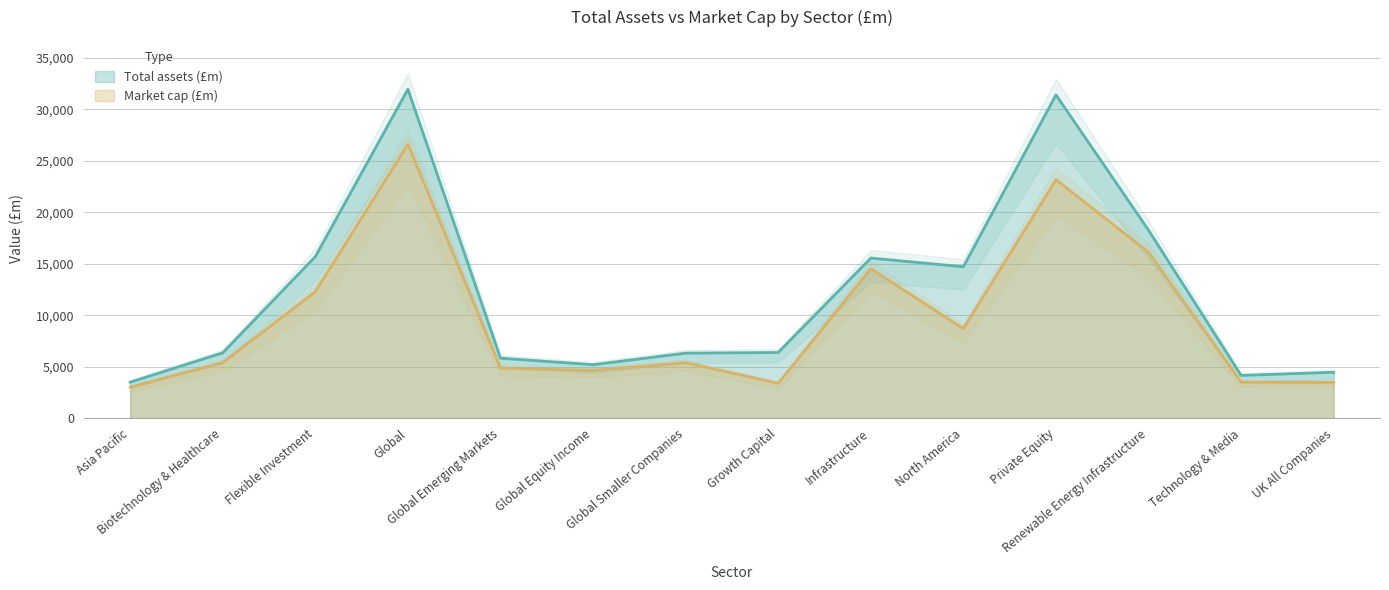

Reading right to left, transcribe all the data shown in this chart.

Total assets (£m): 4458.1	4151.7	18257.8	31408.1	14709.8	15556.6	6379.5	6317.6	5193.4	5828.9	31959.9	15693.8	6346.1	3498.9
Market cap (£m): 3470.4	3493.1	16118.2	23167.6	8699.6	14515.5	3394.2	5383.8	4641.7	4860.9	26622.1	12297.6	5391.6	3015.4